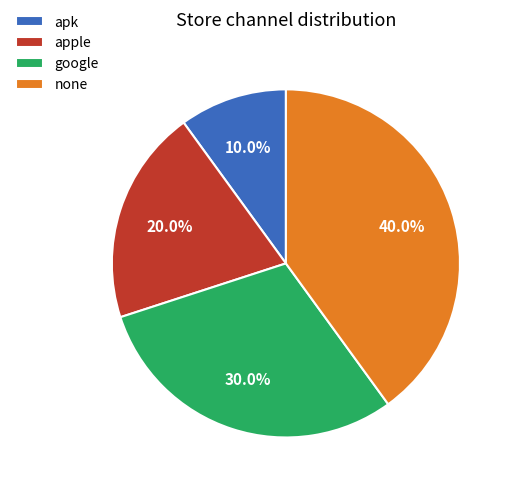

Which category has the biggest portion of the pie?

none